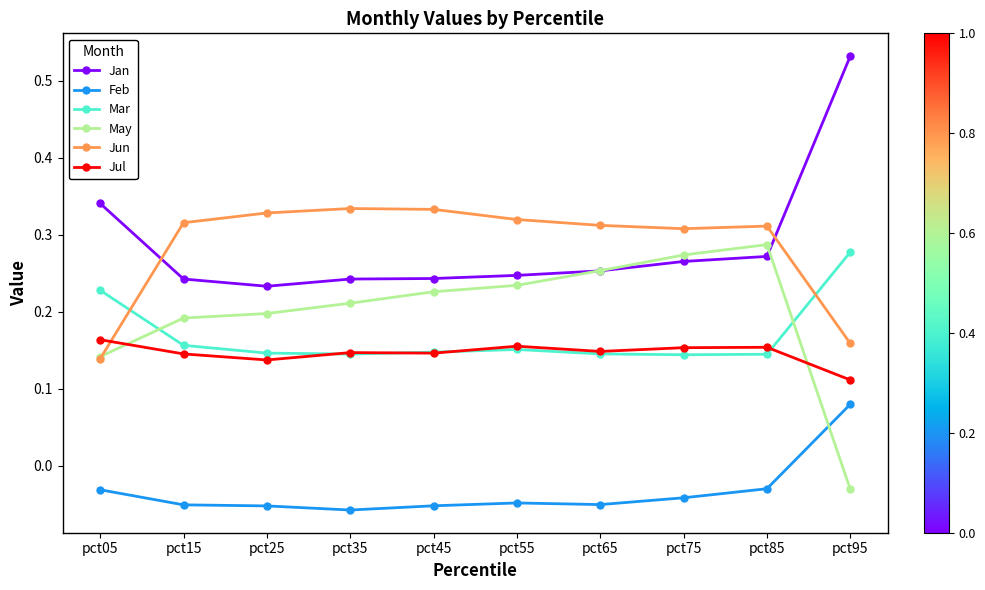

True or false: May has more than 2 points higher than both neighbors.

False